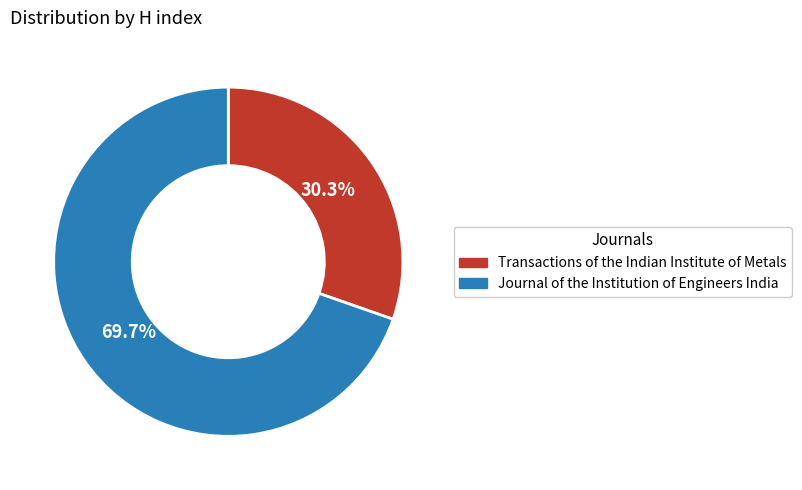

To the nearest percent, what is the difference between the Journal of the Institution of Engineers India and Transactions of the Indian Institute of Metals slice percentages?

39%